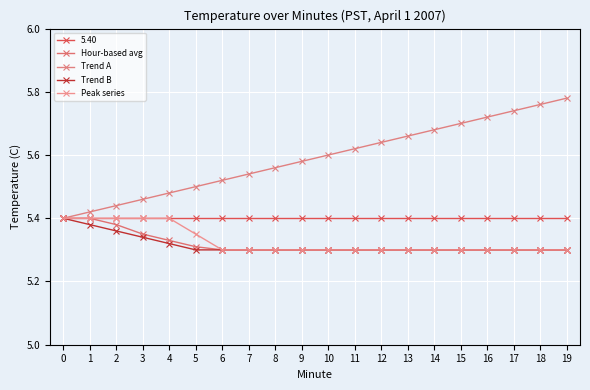

What is the sum of the Peak series values at 15 and 14?

10.6